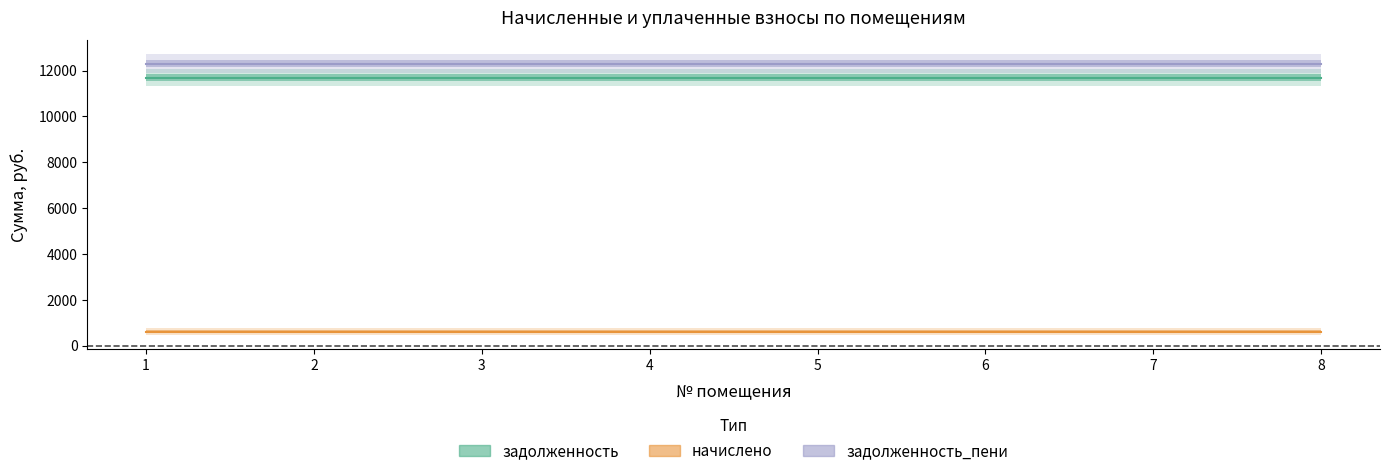

Reading right to left, transcribe all the data shown in this chart.

задолженность: 11694.2	11694.2	11694.2	11694.2	11694.2	11694.2	11694.2	11694.2
начислено: 612.4	612.4	612.4	612.4	612.4	612.4	612.4	612.4
задолженность_пени: 12306.6	12306.6	12306.6	12306.6	12306.6	12306.6	12306.6	12306.6